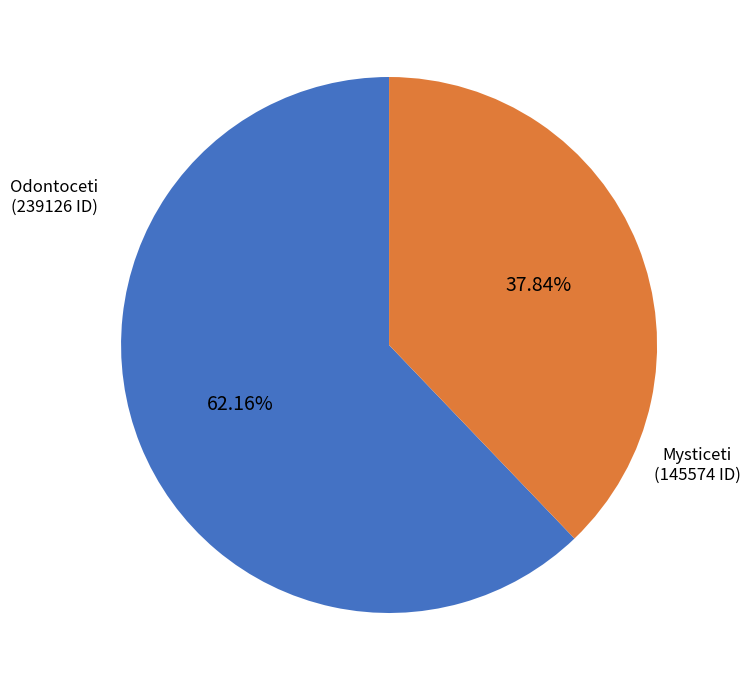

Does any single category account for the majority?

Yes